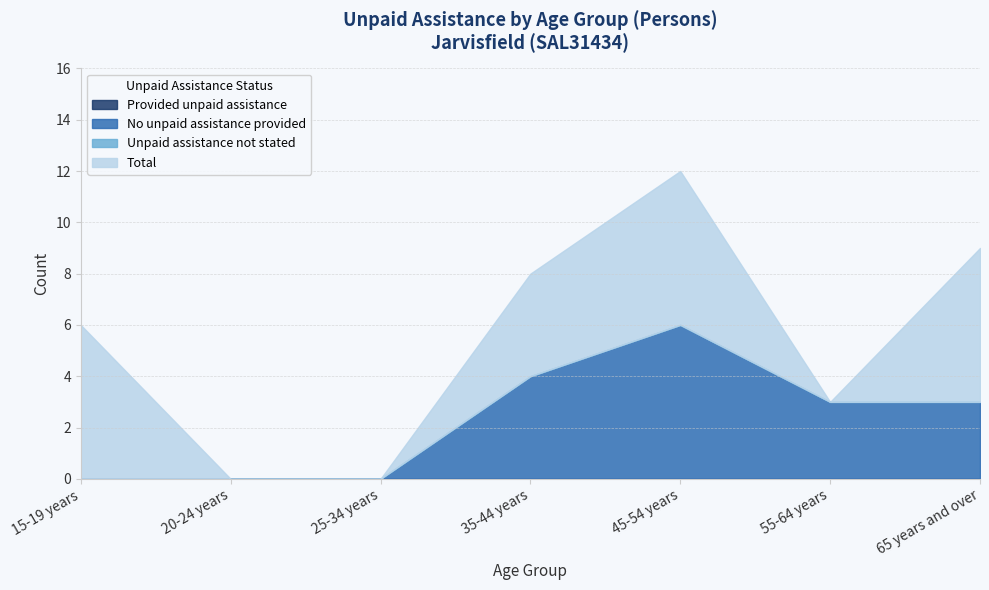

True or false: Unpaid assistance not stated and Total cross at least once.

False